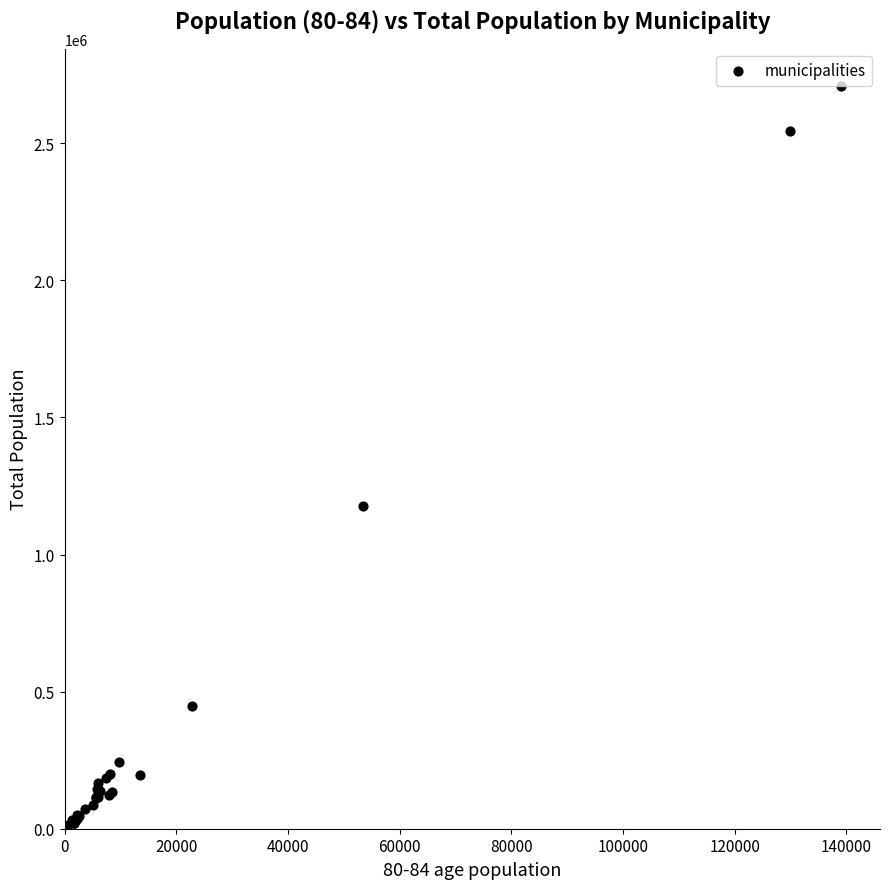

What Y value in the scatter plot is closest to 1361008?

1178206.0